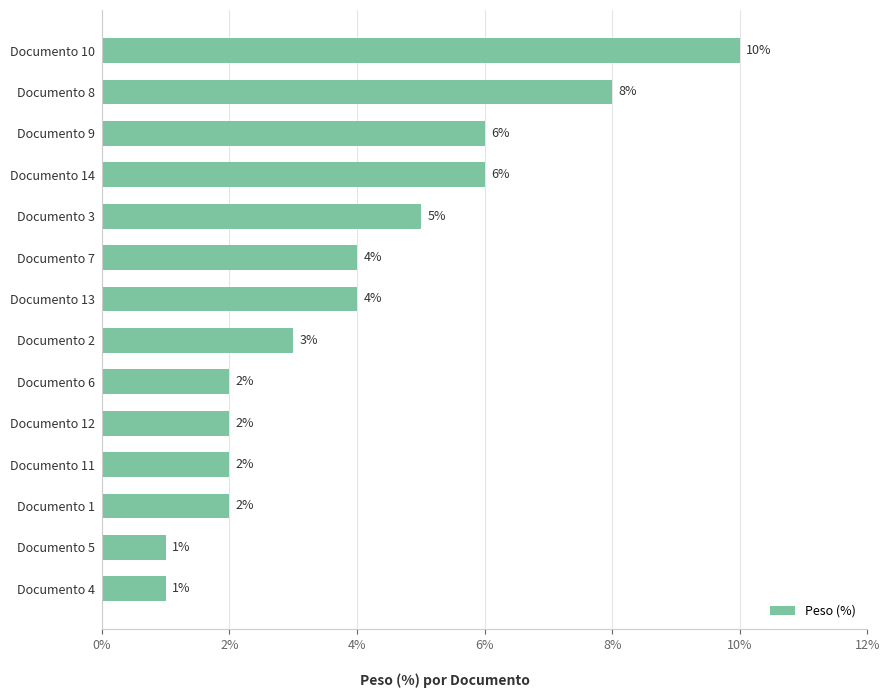

Does the chart contain stacked bars?

No